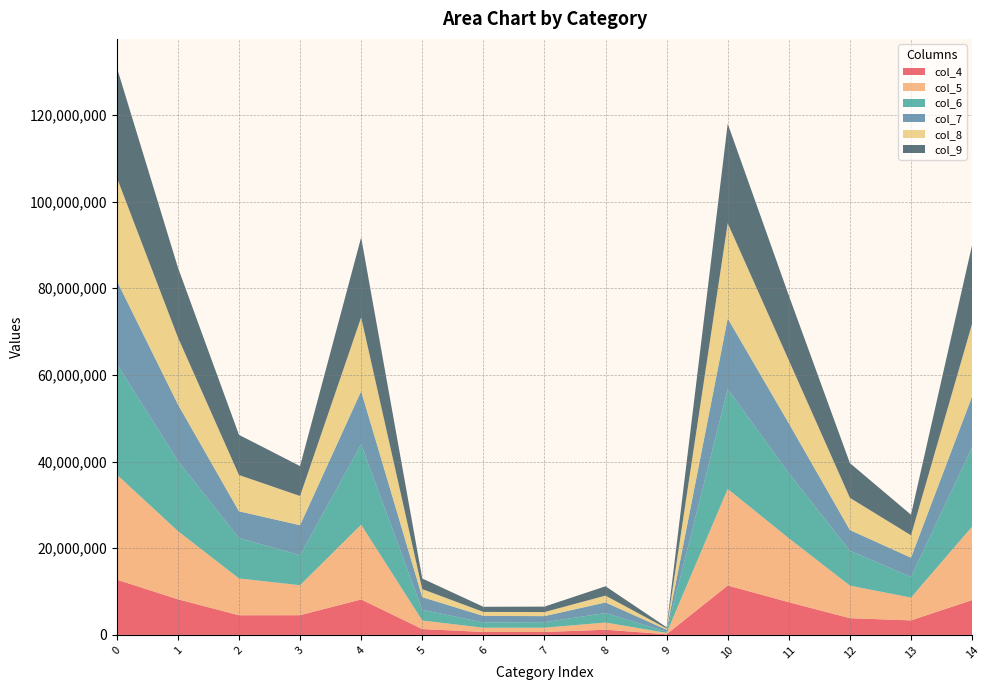

Reading left to right, transcribe all the data shown in this chart.

col_4: 12751144	8221201	4529943	4544850	8174109	1349169	677685	671484	1194460	150079	11401975	7543516	3858459	3350390	8024030
col_5: 24246490	15746476	8500014	6919298	17265208	1968806	983707	985099	1660784	301279	22277684	14762769	7514915	5258514	16963929
col_6: 25531204	16220129	9311075	6951488	18527178	2475733	1202188	1273545	2183869	287286	23055471	15017941	8037530	4767619	18239892
col_7: 19203771	13017176	6186595	6887502	12270648	2917610	1516135	1401475	2449557	458884	16286161	11501041	4785120	4437945	11811764
col_8: 23841389	15469402	8371987	6746027	17034488	1862153	924753	937400	1576003	279765	21979236	14544649	7434587	5170024	16754723
col_9: 25405533	16138523	9267010	6905084	18448271	2441319	1185223	1256096	2158327	278443	22964214	14953300	8010914	4746757	18169828